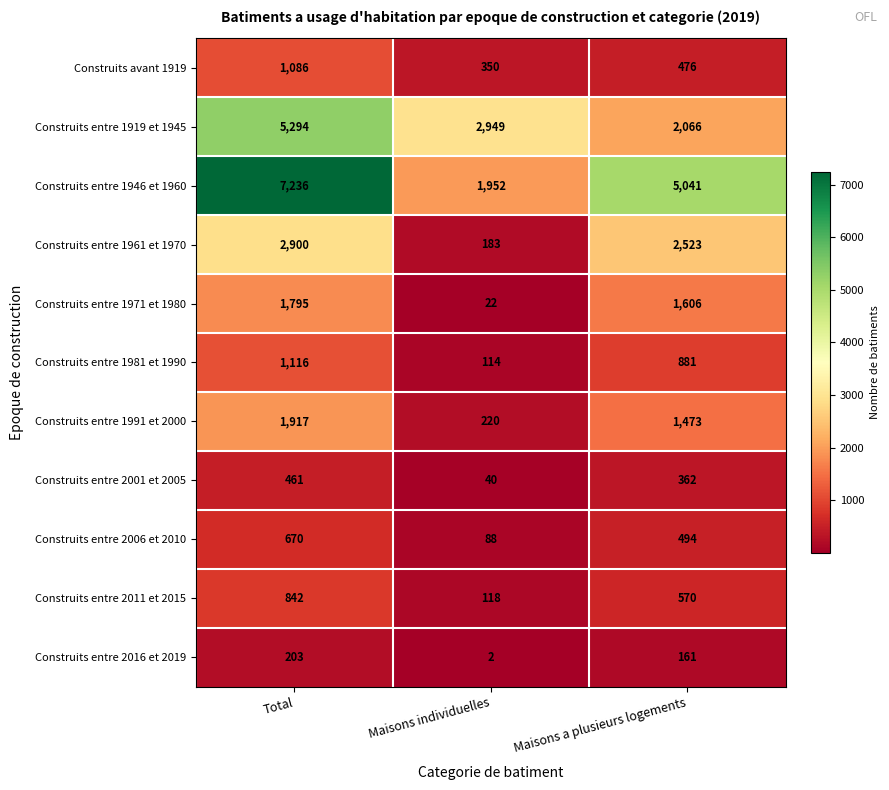

True or false: Construits entre 2006 et 2010 has a value of 670 at Total.

True